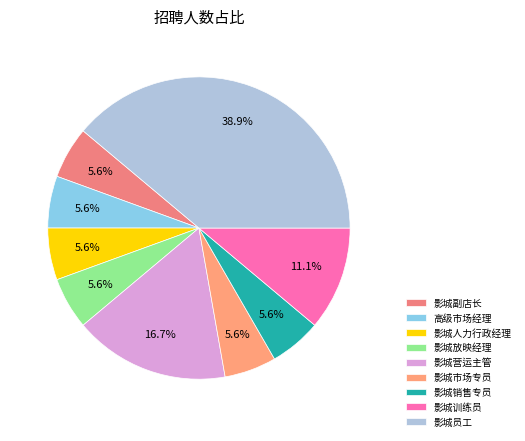

What percentage is NOT represented by 影城销售专员?

94.4%